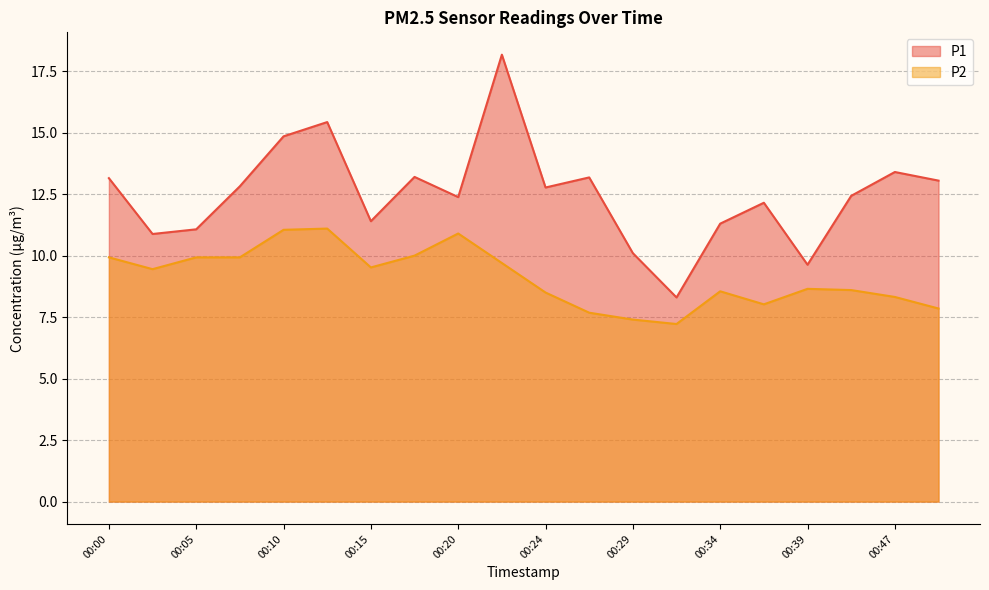

What is the difference between the highest and lowest values at 00:00?

3.2